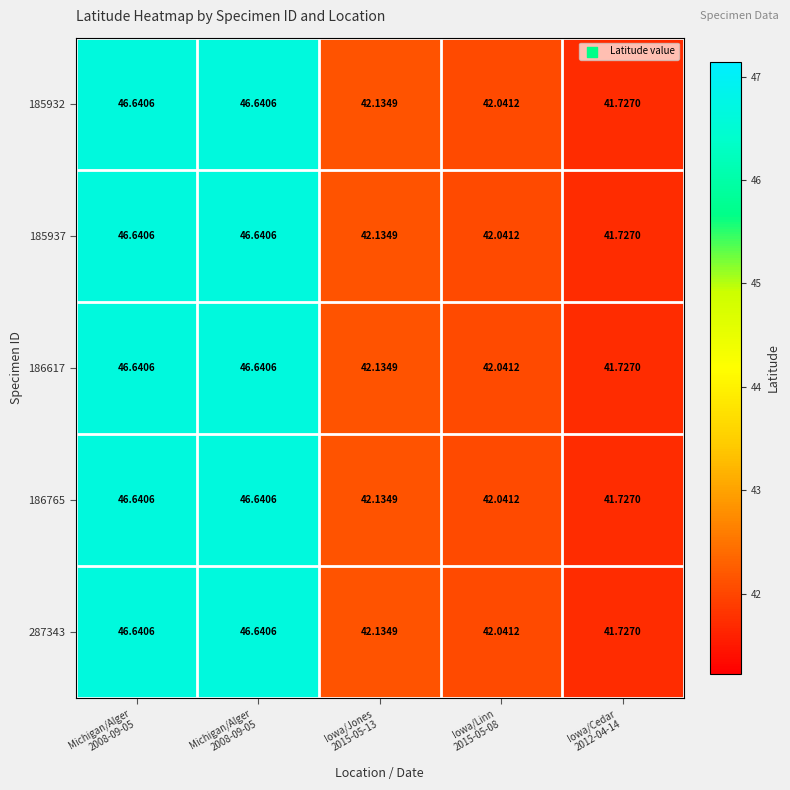

Count the number of categories in the chart.

5